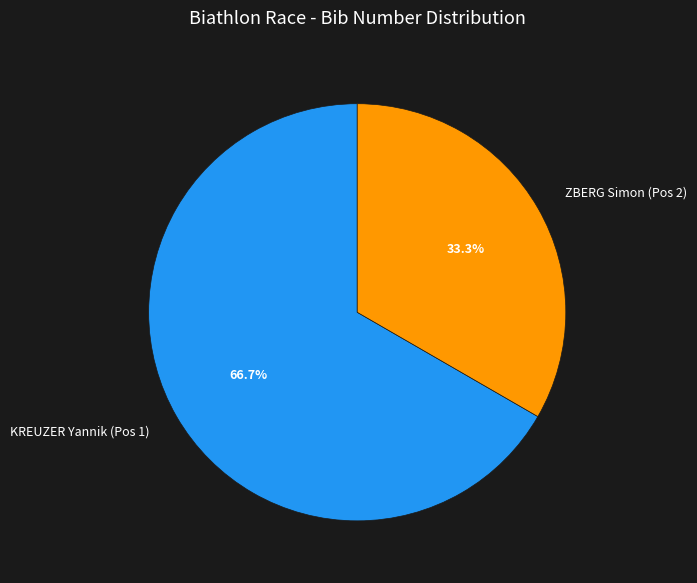

Does KREUZER Yannik (Pos 1) account for over 50% of the chart?

Yes